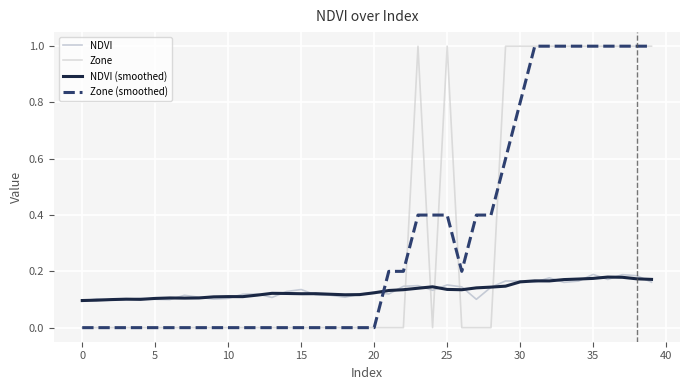

What is the sum of all Zone (smoothed) values?

13.0